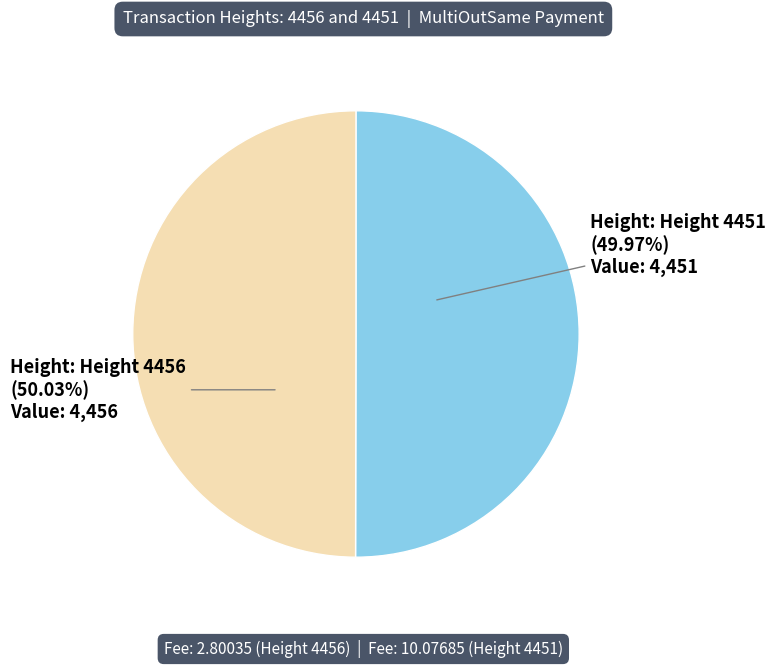

Is there a majority slice in this chart?

Yes